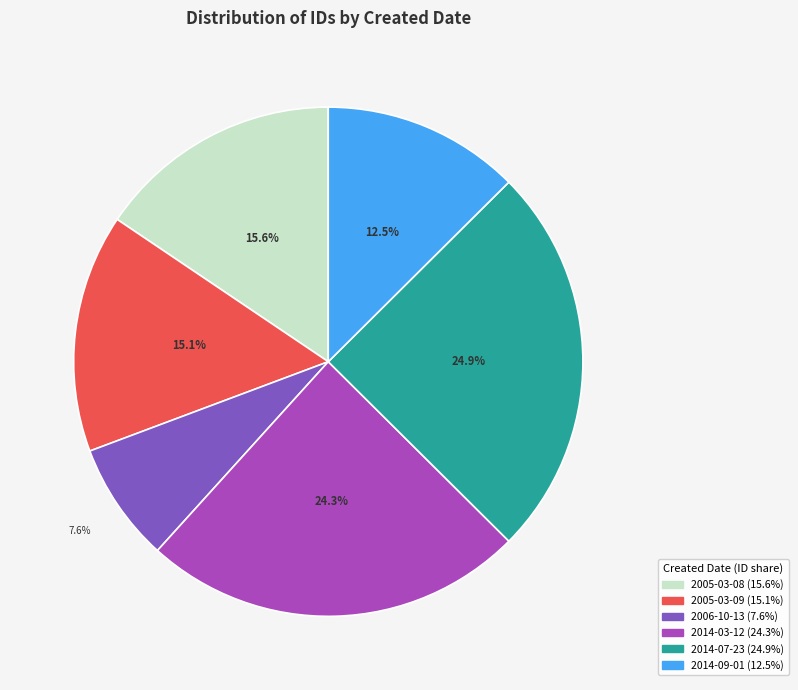

Is there a majority slice in this chart?

No